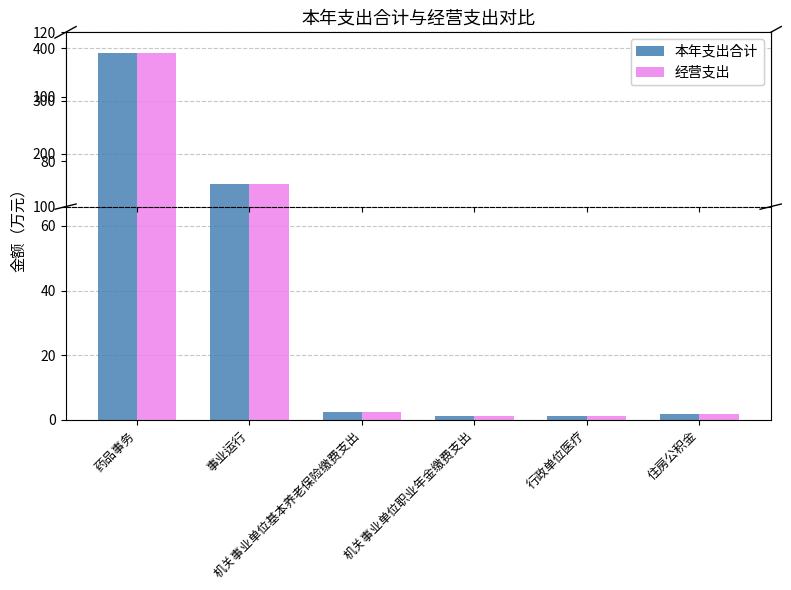

At which label does 本年支出合计 reach its minimum?

行政单位医疗